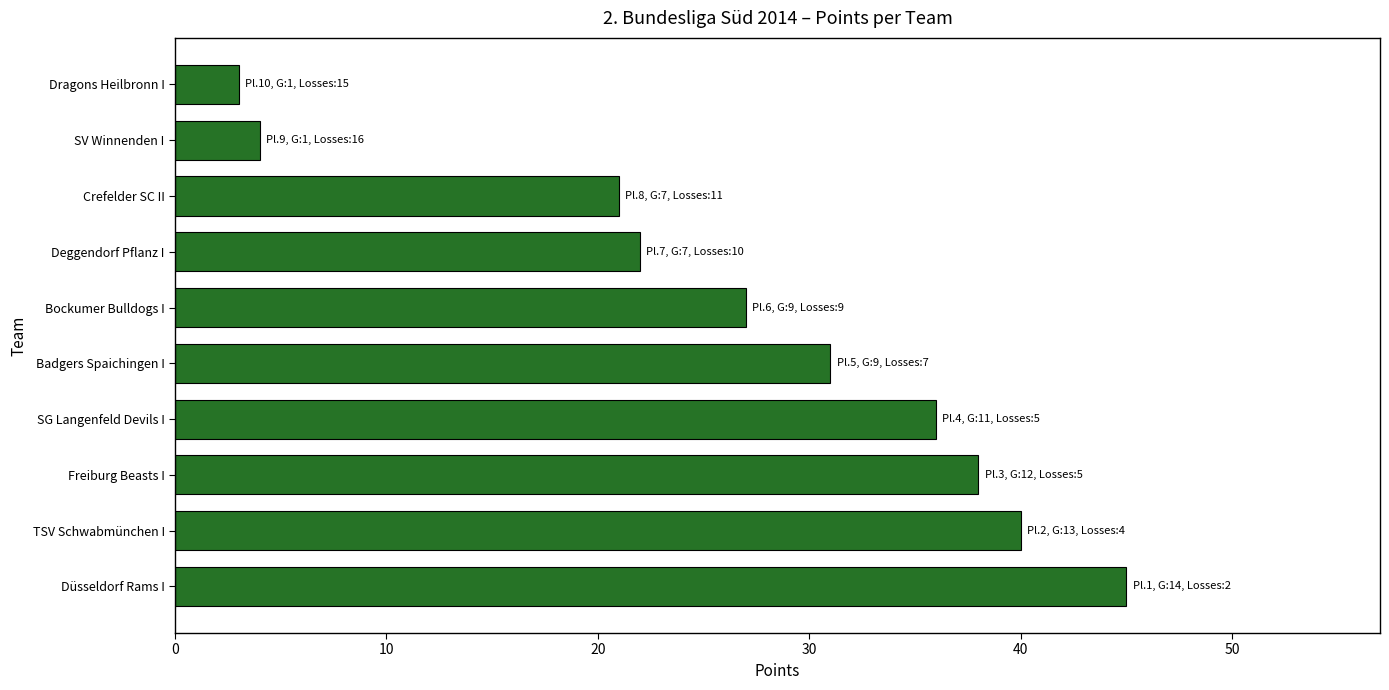

At which category does the chart reach its minimum across all series?

Dragons Heilbronn I